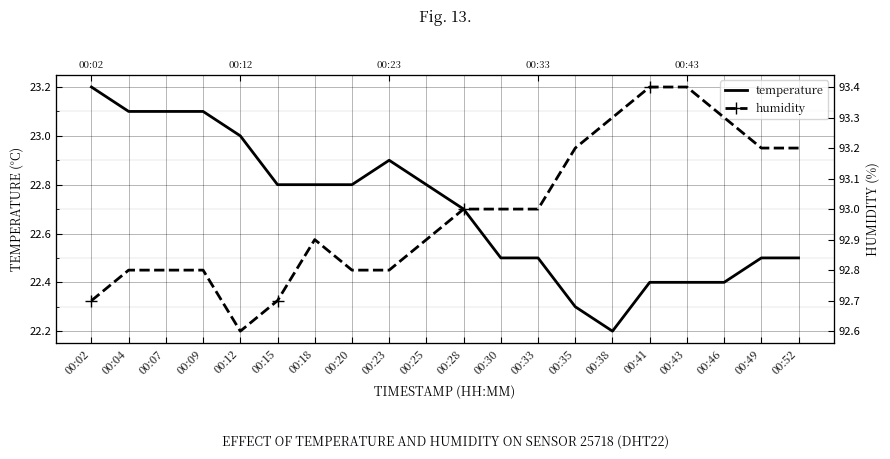

True or false: temperature and humidity intersect in this chart.

False